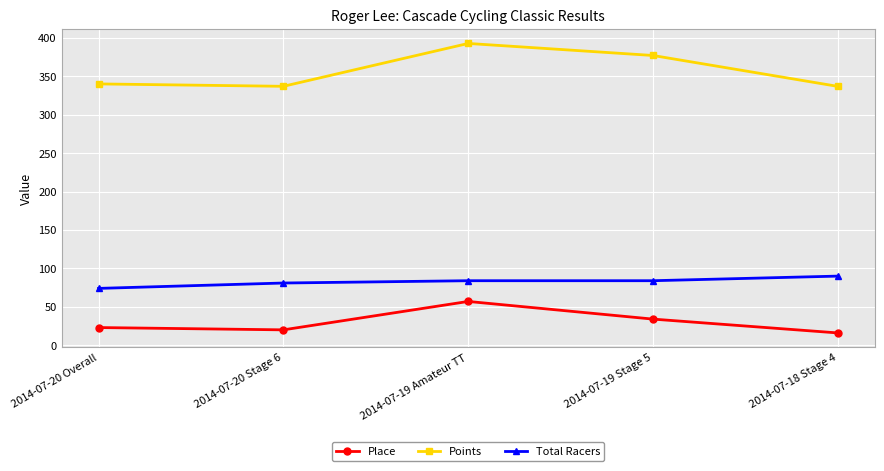

What is the greatest value displayed?

393.0